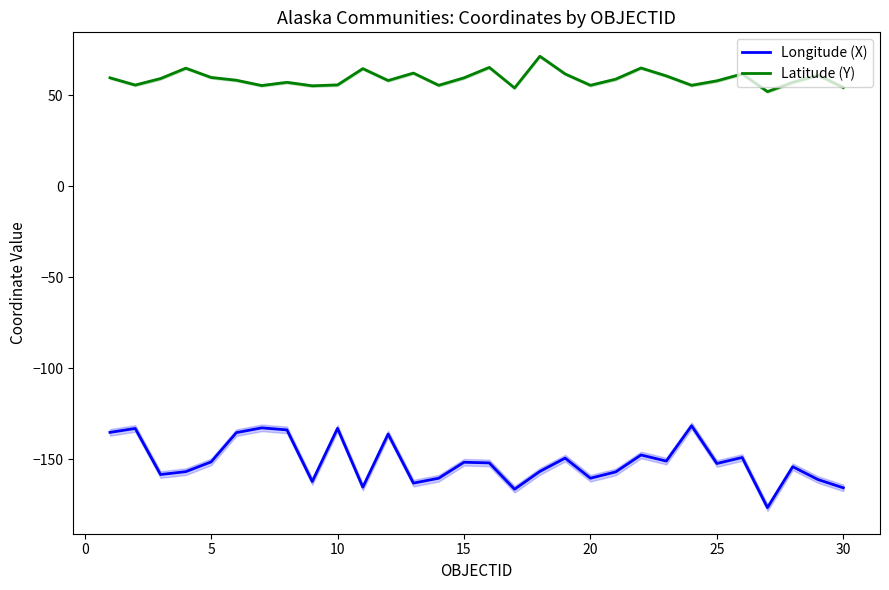

At how many categories does at least one series exceed -152?

30